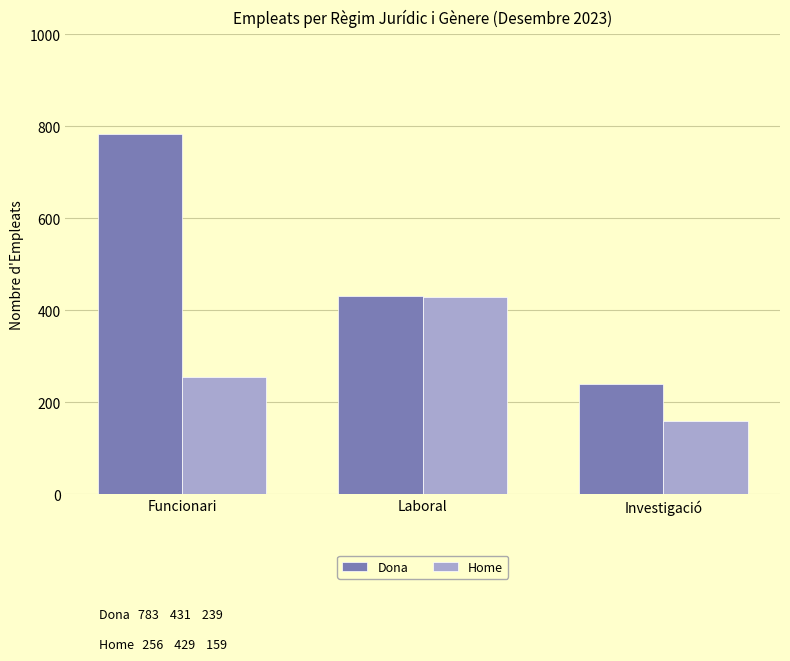

What is the maximum value shown in the chart?

783